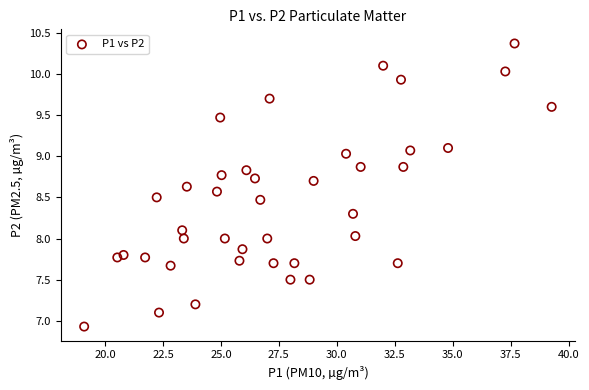

What is the range of Y values (max minus min)?

3.4